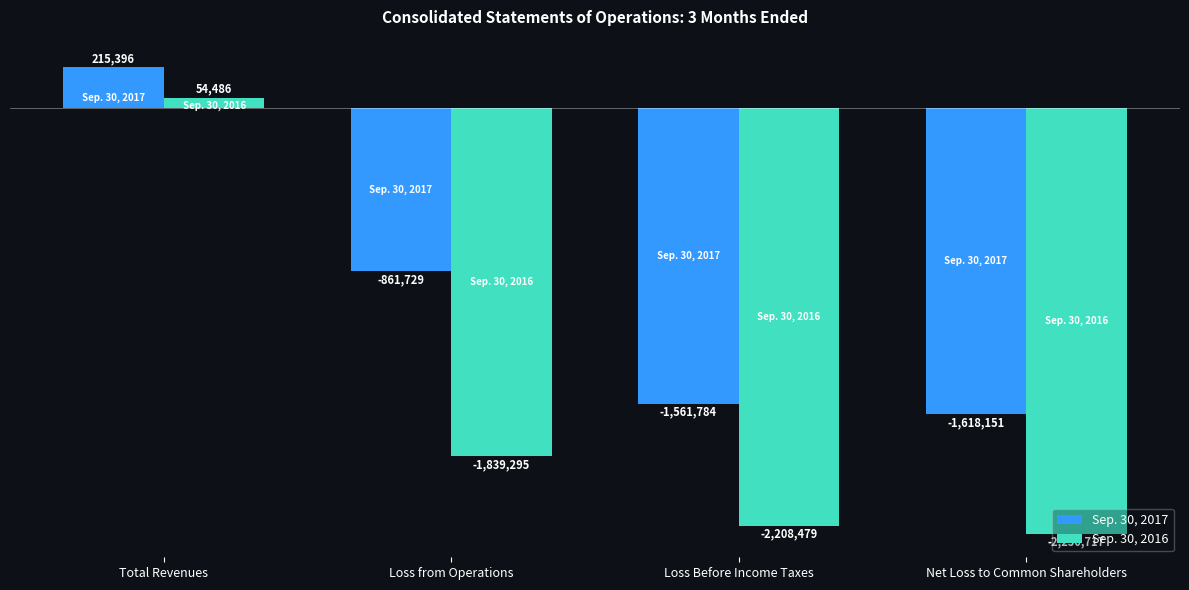

Reading left to right, transcribe all the data shown in this chart.

Sep. 30, 2017: 215396	-861729	-1561784	-1618151
Sep. 30, 2016: 54486	-1839295	-2208479	-2250717